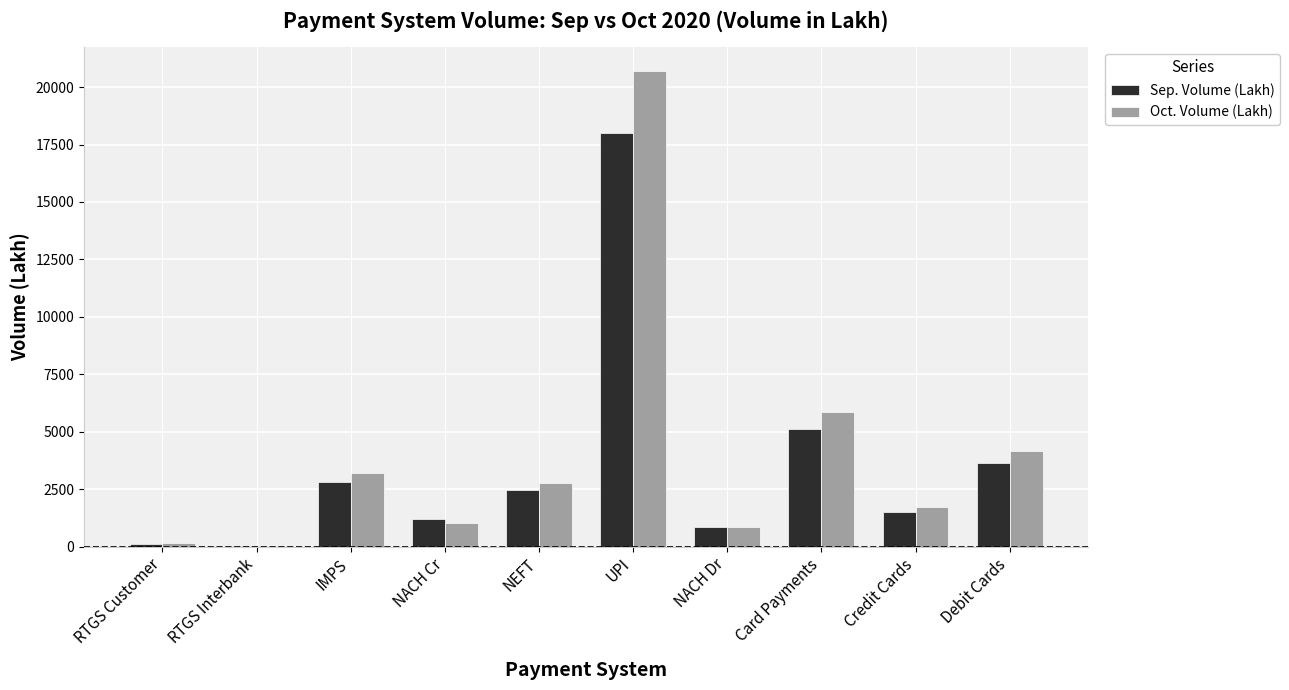

Where is Oct. Volume (Lakh) nearest to the value 10358?

Card Payments